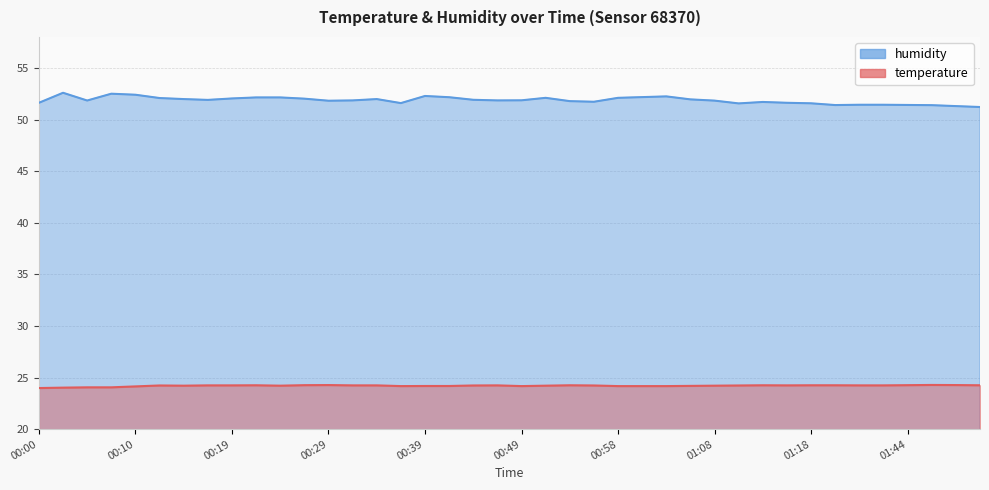

Rank the categories by temperature value from highest to lowest.

01:47, 00:29, 01:50, 00:27, 01:44, 00:22, 00:53, 01:13, 01:18, 01:34, 01:52, 00:17, 00:19, 00:32, 00:34, 00:46, 01:15, 01:37, 01:39, 00:12, 00:44, 00:56, 01:10, 00:15, 00:24, 00:51, 01:08, 01:06, 00:39, 00:41, 00:36, 00:49, 00:58, 01:01, 01:03, 00:10, 00:05, 00:07, 00:02, 00:00